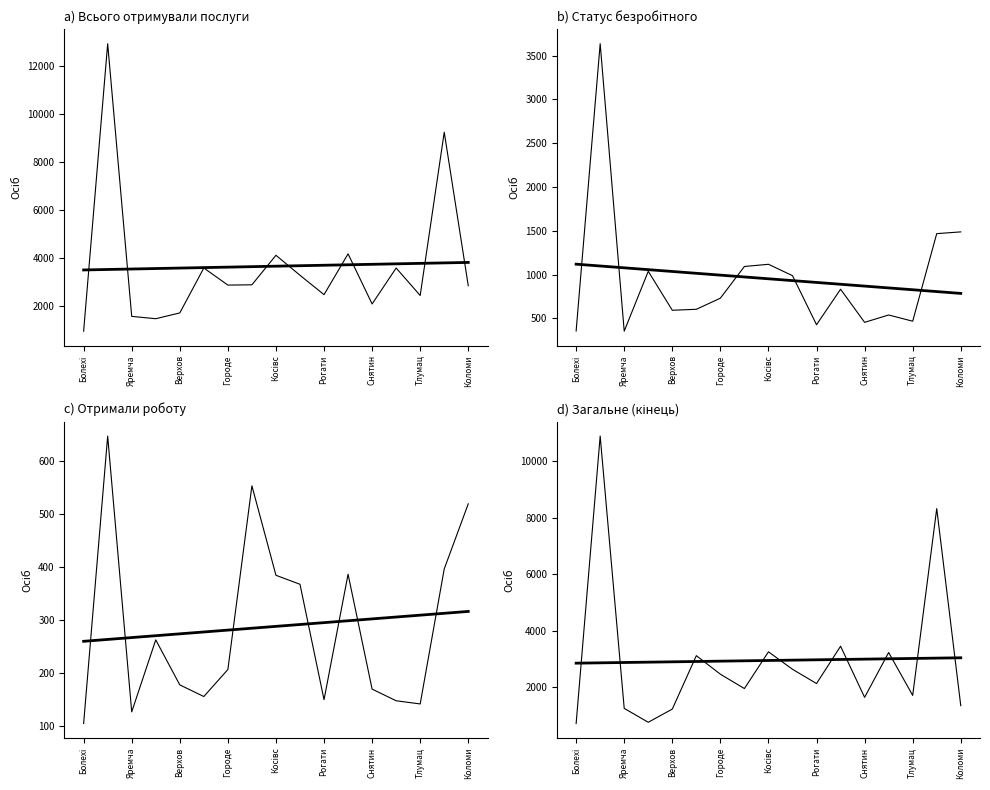

What is the difference between the second highest and minimum values in the Всього отримали роботу series?

449.0